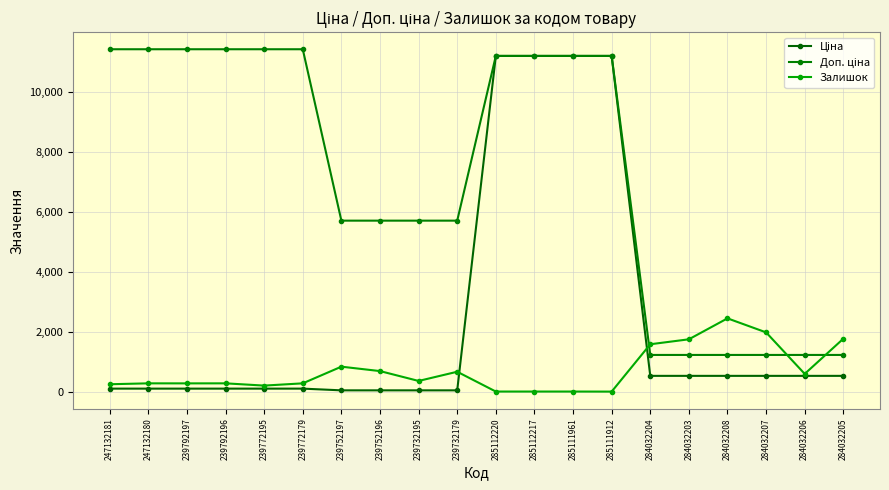

Where is Доп. ціна nearest to the value 6322?

239752197